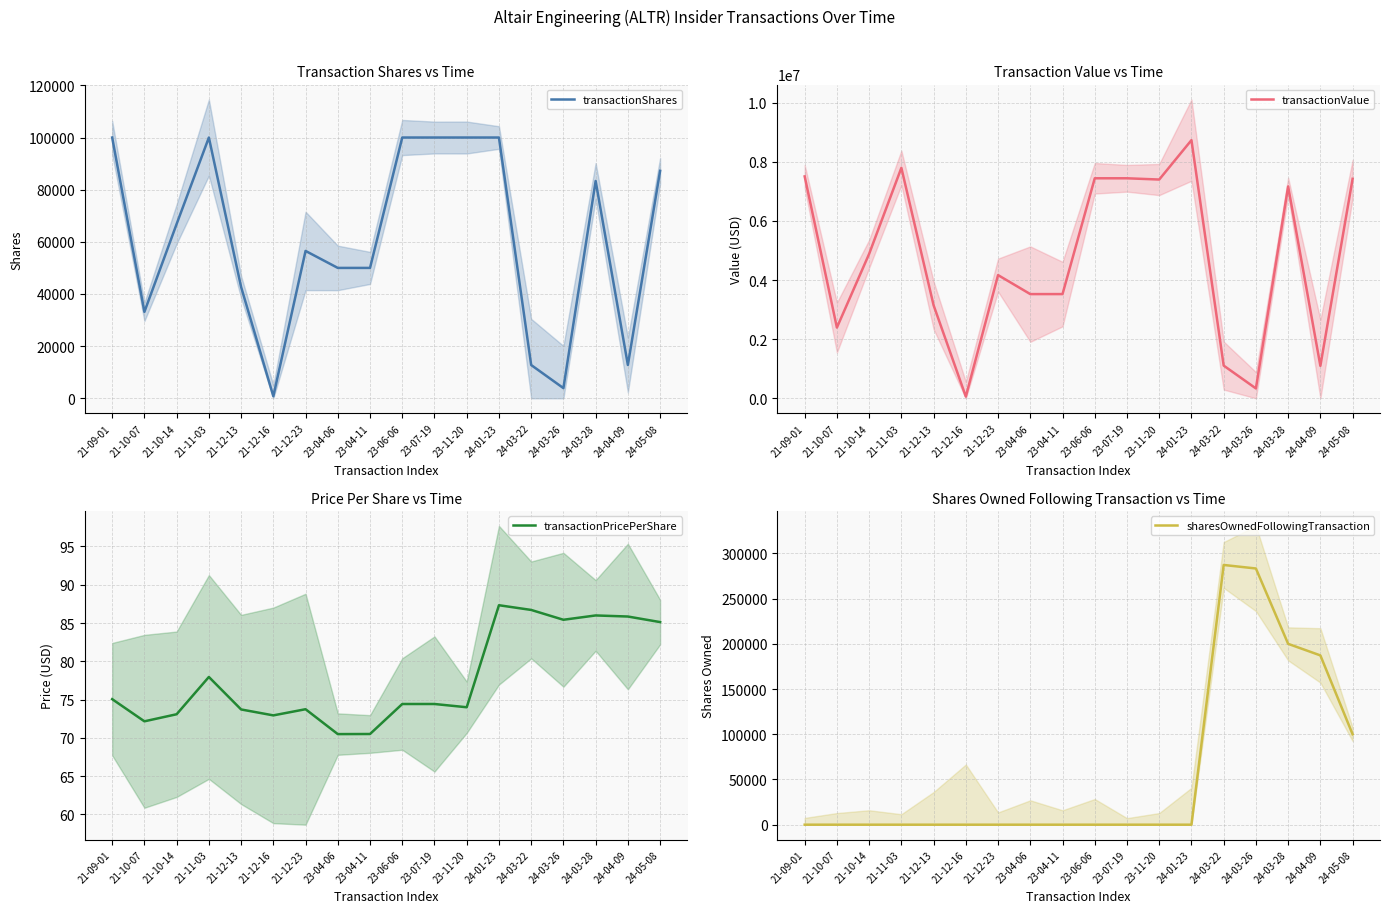

What is the difference between the maximum and minimum values in the transactionValue series?

8673775